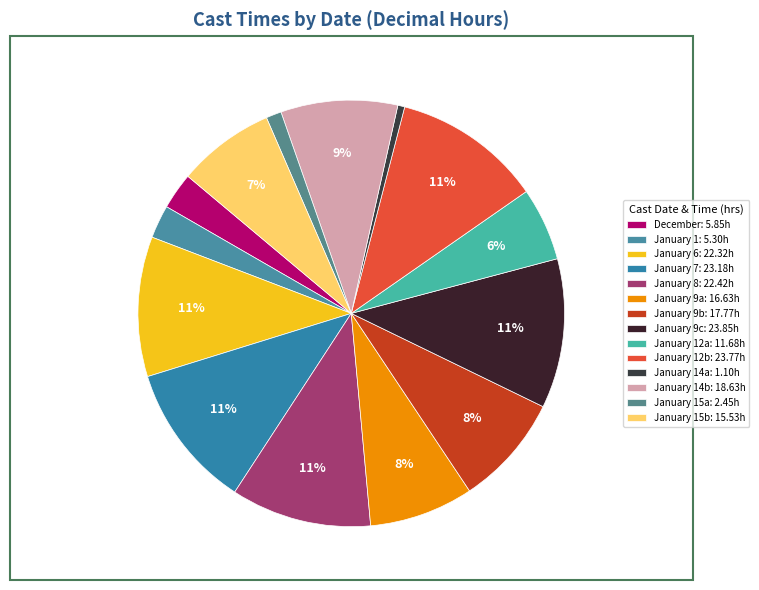

Count the number of slices in the pie.

14